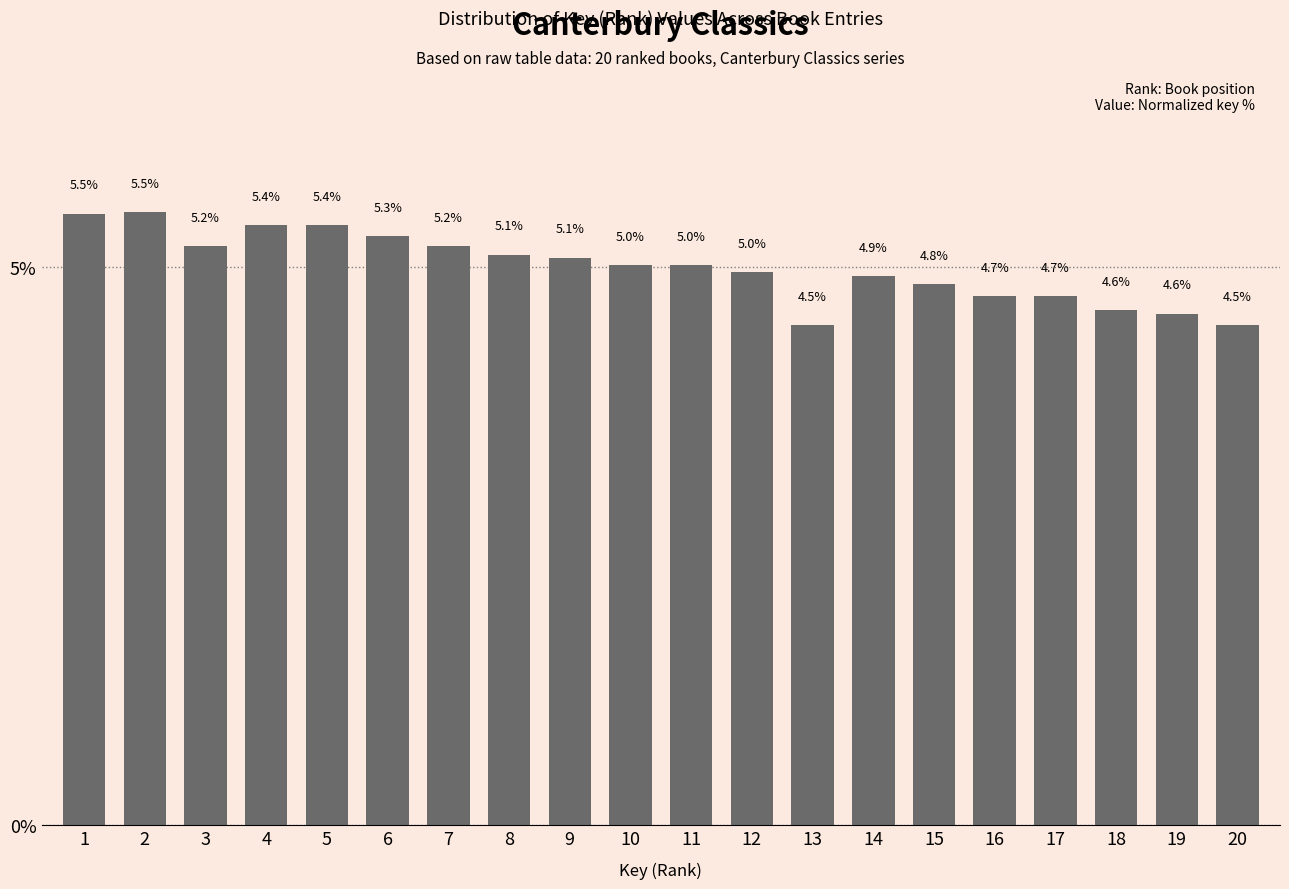

Reading right to left, what are all the values shown in this chart?

20=4.5	19=4.6	18=4.6	17=4.7	16=4.7	15=4.8	14=4.9	13=4.5	12=5.0	11=5.0	10=5.0	9=5.1	8=5.1	7=5.2	6=5.3	5=5.4	4=5.4	3=5.2	2=5.5	1=5.5